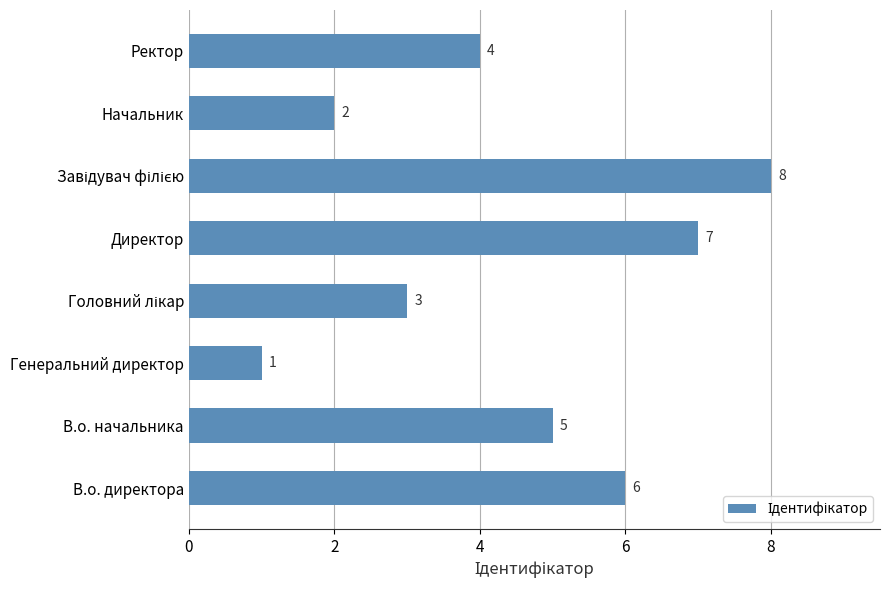

Are the bars horizontal?

Yes